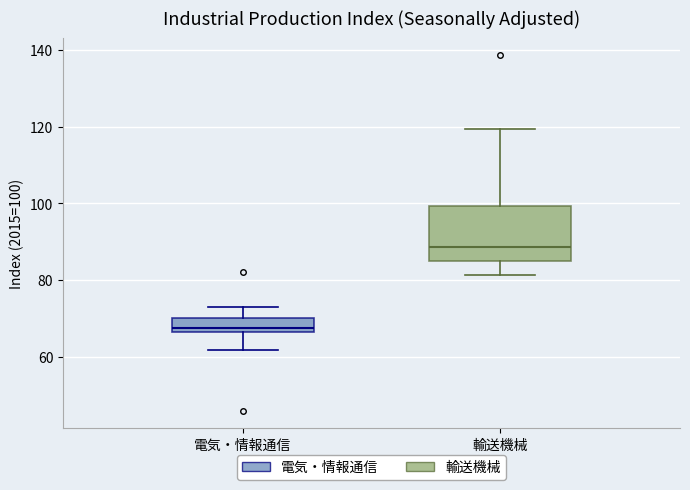

Reading left to right, read every box against the y-axis: the position of its median line, the range the box covers, and the ends of its whiskers. The values are not printed on the chart, so give them approximately, as read against the axis.

電気・情報通信: median 68, box 66 to 70, whiskers 62 to 74
輸送機械: median 88, box 84 to 100, whiskers 82 to 120